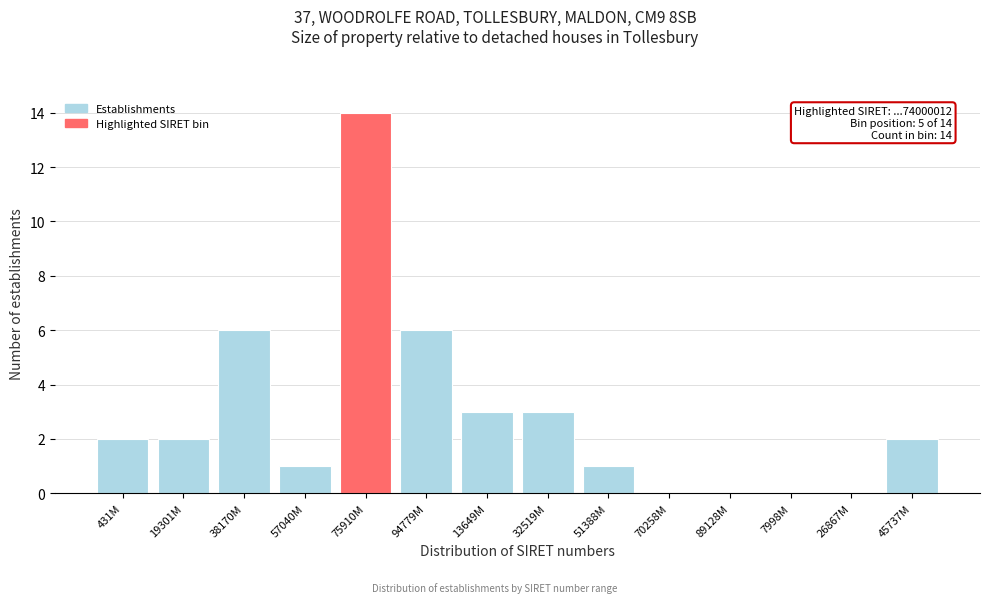

Reading left to right, extract all data points from this chart.

431M=2	19301M=2	38170M=6	57040M=1	75910M=14	94779M=6	13649M=3	32519M=3	51388M=1	70258M=0	89128M=0	7998M=0	26867M=0	45737M=2